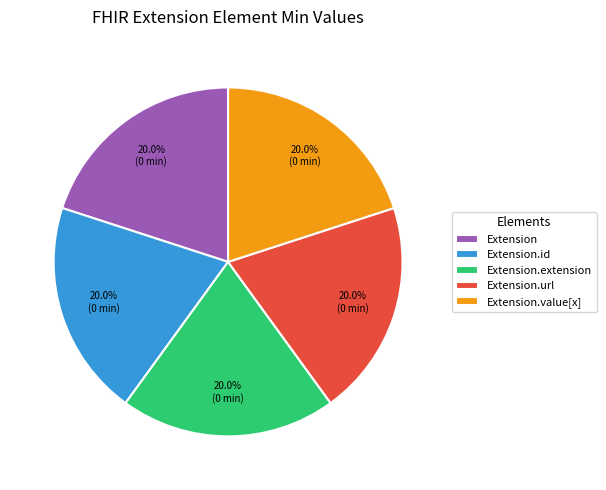

Does Extension.id account for over 50% of the chart?

No